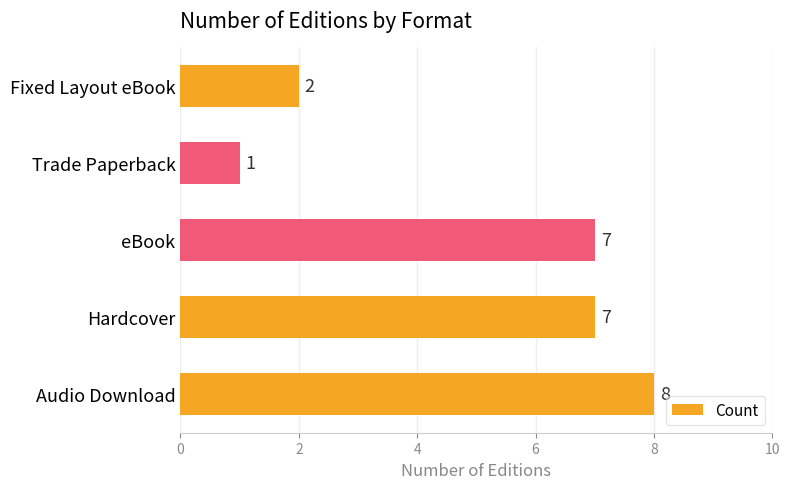

The chart shows a value of 8 at Audio Download. True or false?

True